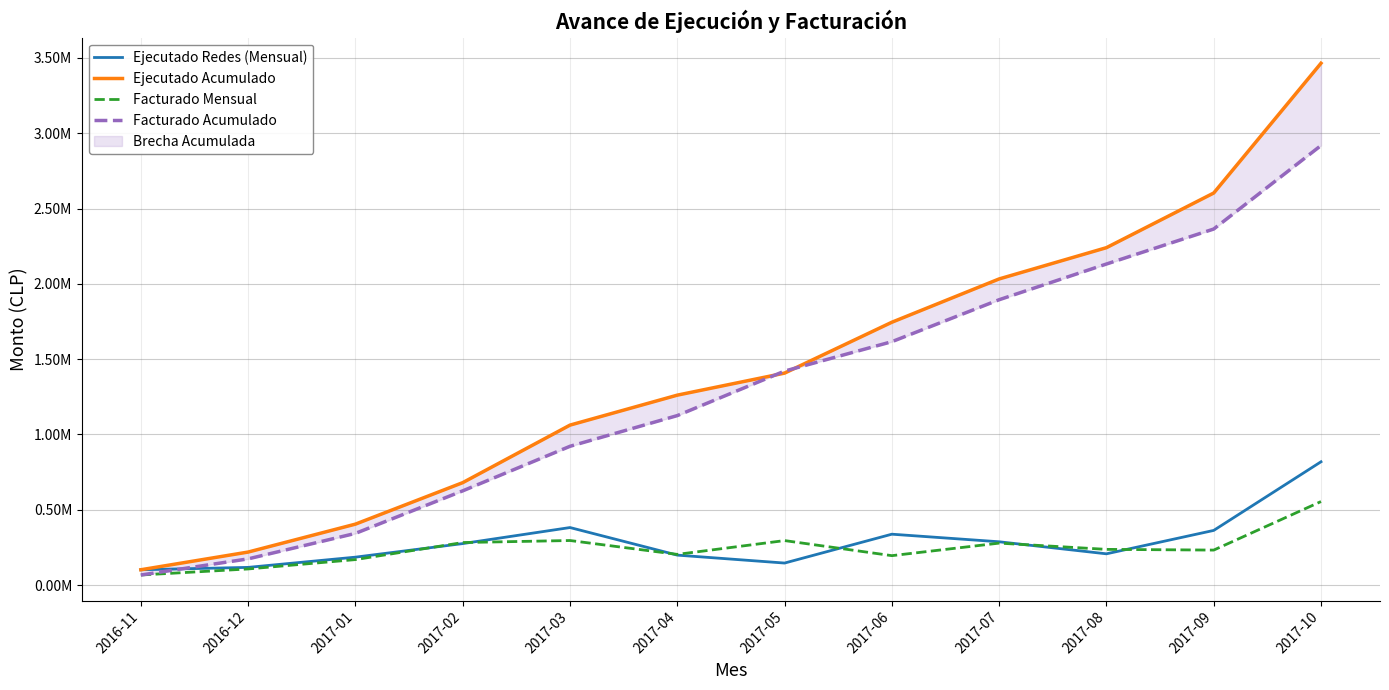

What is the sum of the Ejecutado Acumulado values at 2017-05 and 2017-10?

4871808.2